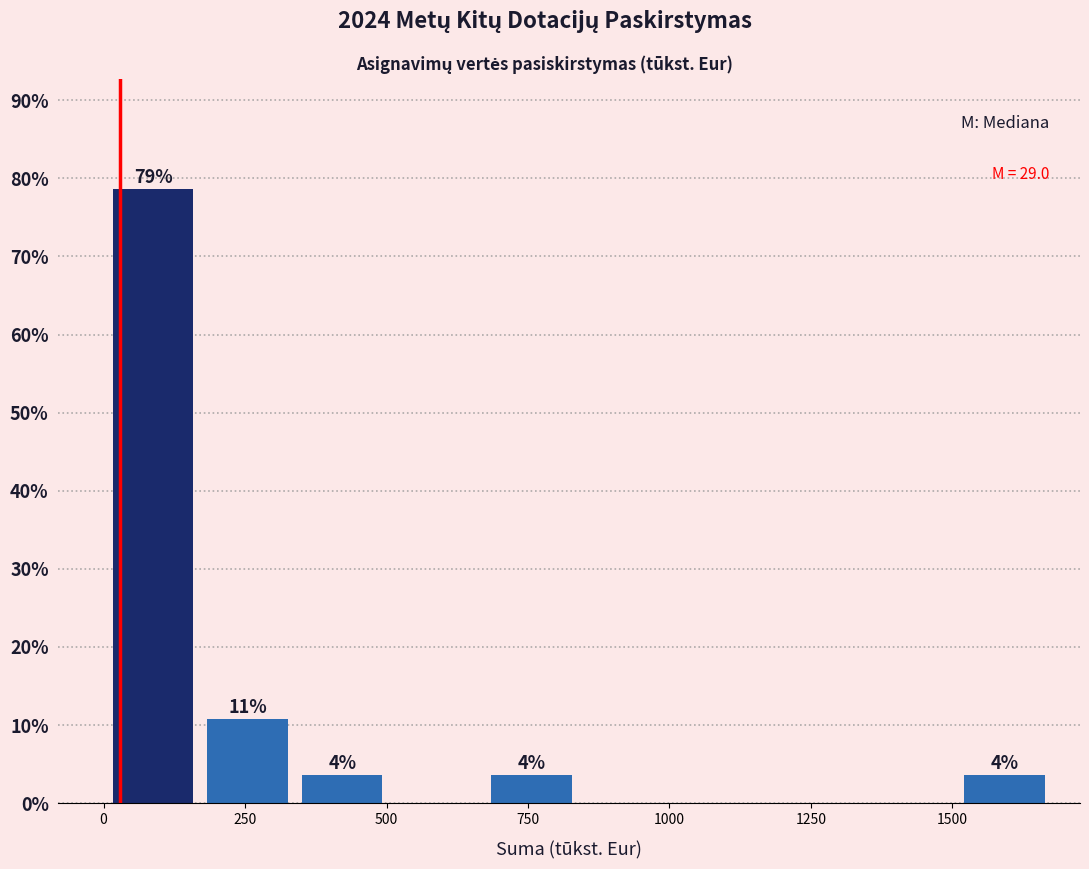

Read against the x-axis, roughly where is the centre of the tallest bar?

100